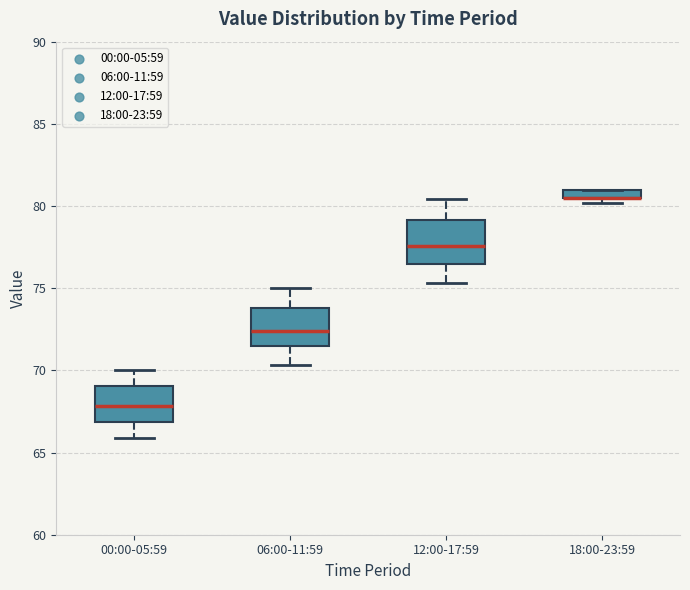

Where does the lower whisker of the box for 06:00-11:59 end on the y-axis? The values are not printed on the chart, so give them approximately, as read against the axis.

70.5